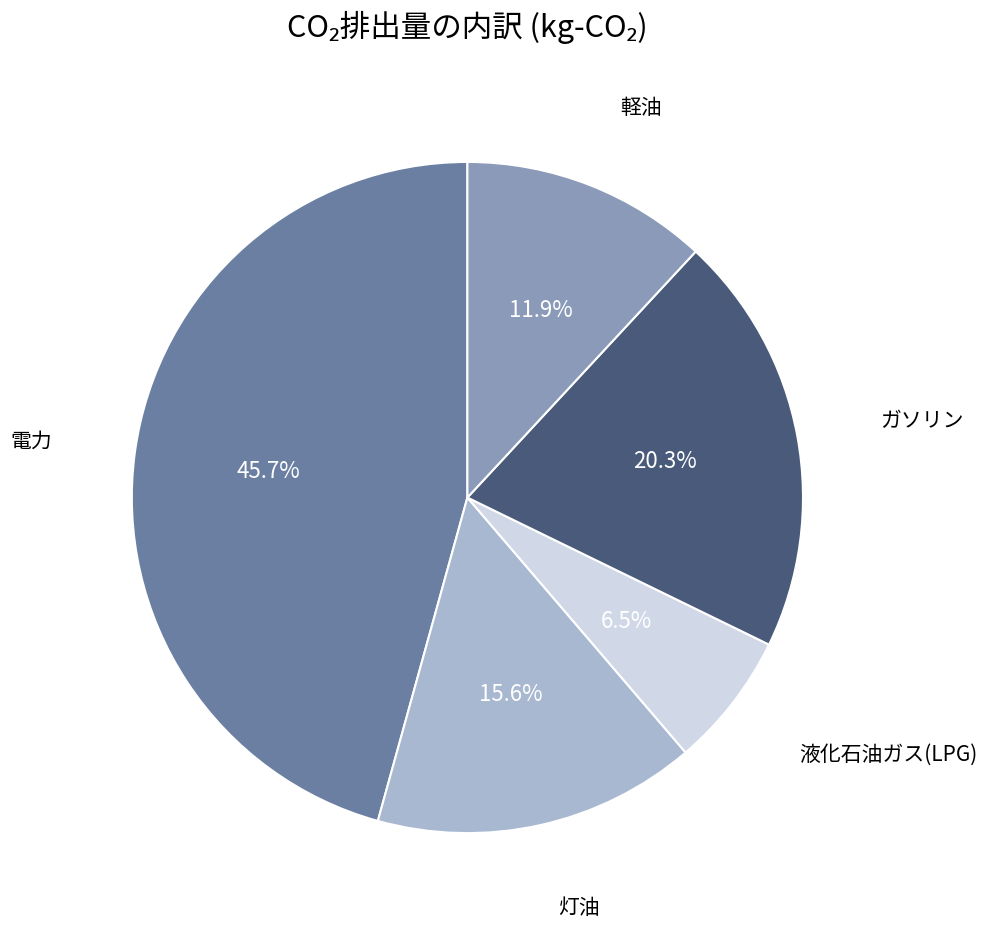

How many slices are in this pie chart?

5